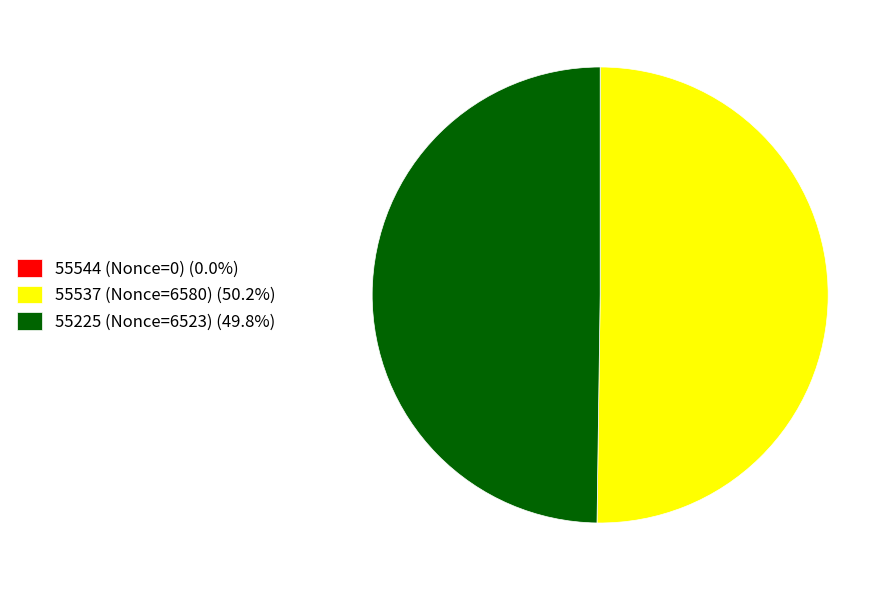

Do 55225 (Nonce=6523) (49.8%) and 55537 (Nonce=6580) (50.2%) together represent more than half of the pie?

Yes